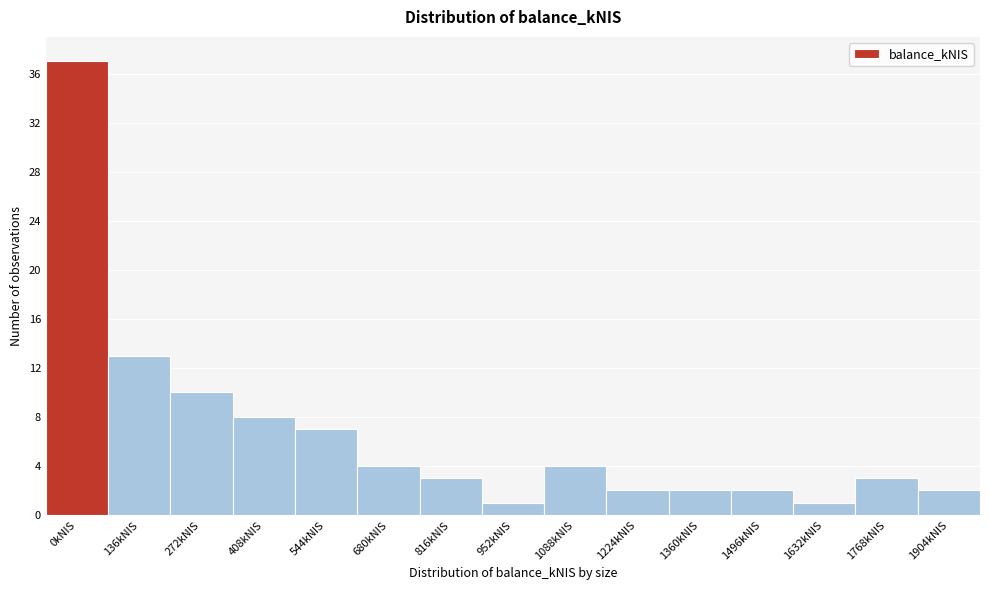

Reading left to right, transcribe all the data shown in this chart.

37	13	10	8	7	4	3	1	4	2	2	2	1	3	2